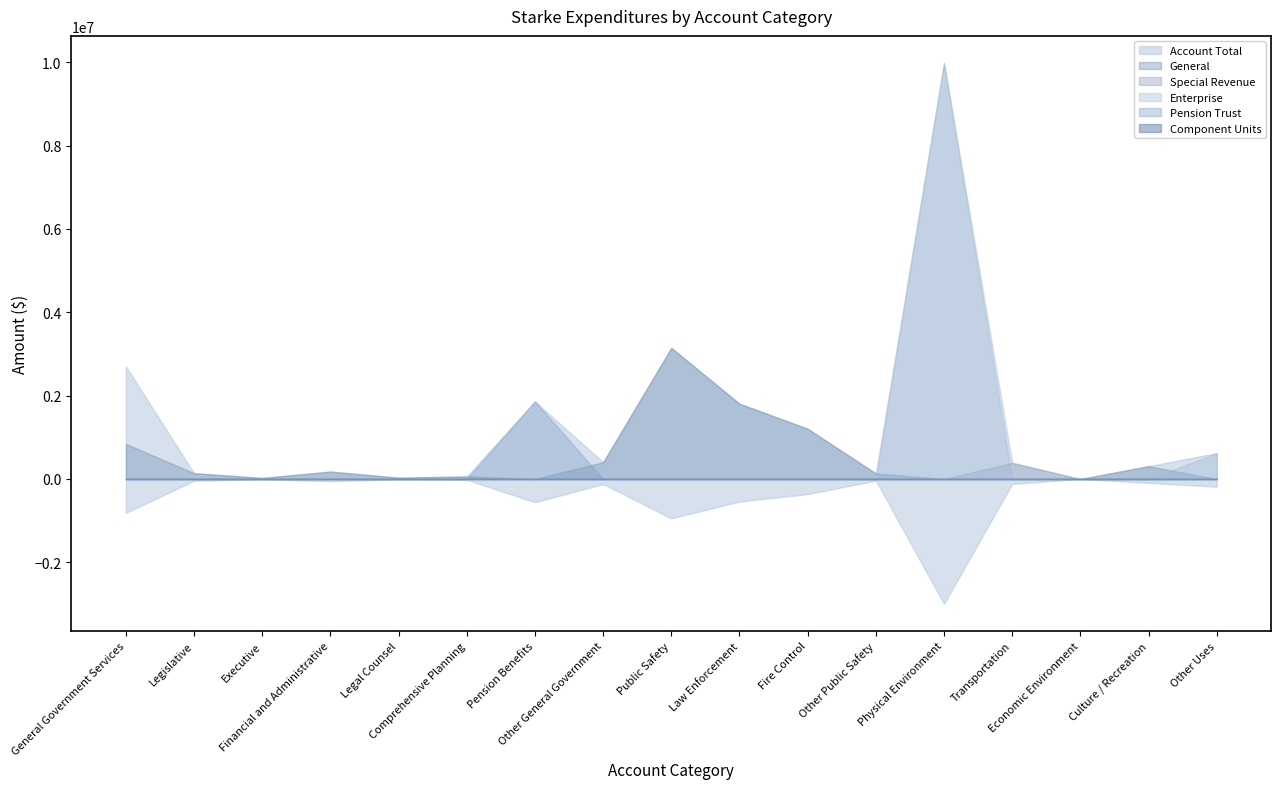

List the labels in order of Pension Trust value, largest first.

Pension Benefits, General Government Services, Legislative, Executive, Financial and Administrative, Legal Counsel, Comprehensive Planning, Other General Government, Public Safety, Law Enforcement, Fire Control, Other Public Safety, Physical Environment, Transportation, Economic Environment, Culture / Recreation, Other Uses